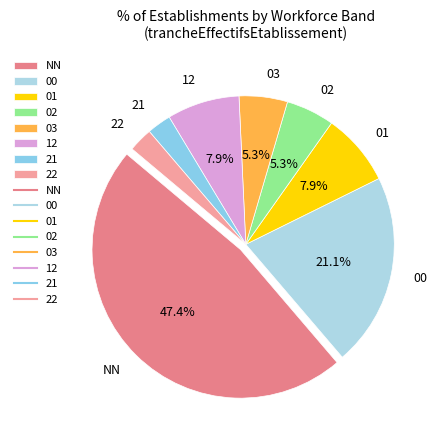

Is the sum of 00 and 22 greater than half?

No